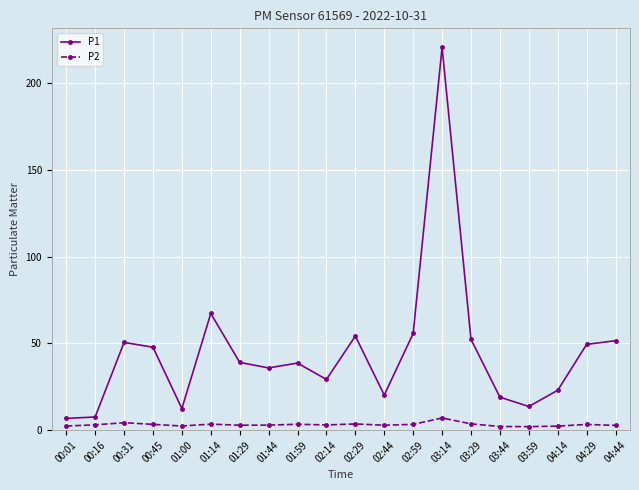

How many categories are shown in the chart?

20